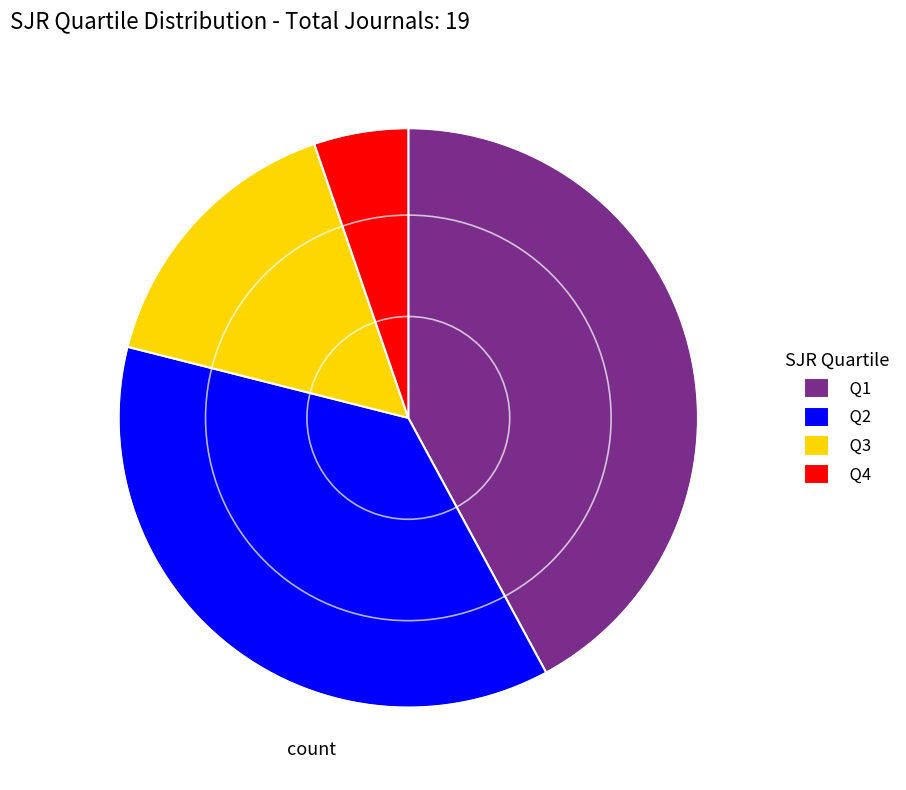

The Q2 slice represents 25% of the pie. True or false?

False